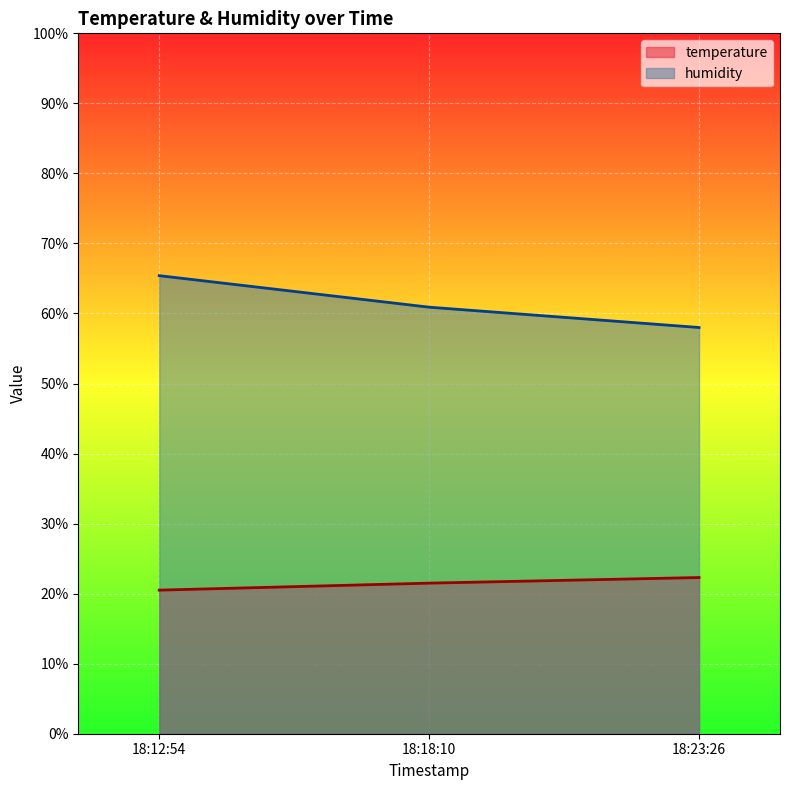

Count the number of data series in this chart.

2